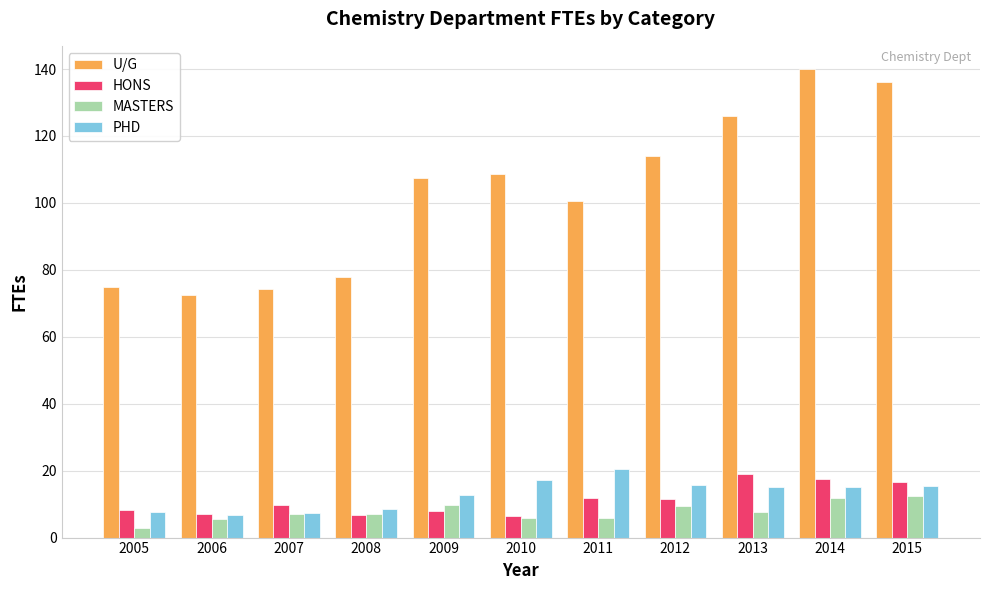

At which category does the chart reach its peak across all series?

2014